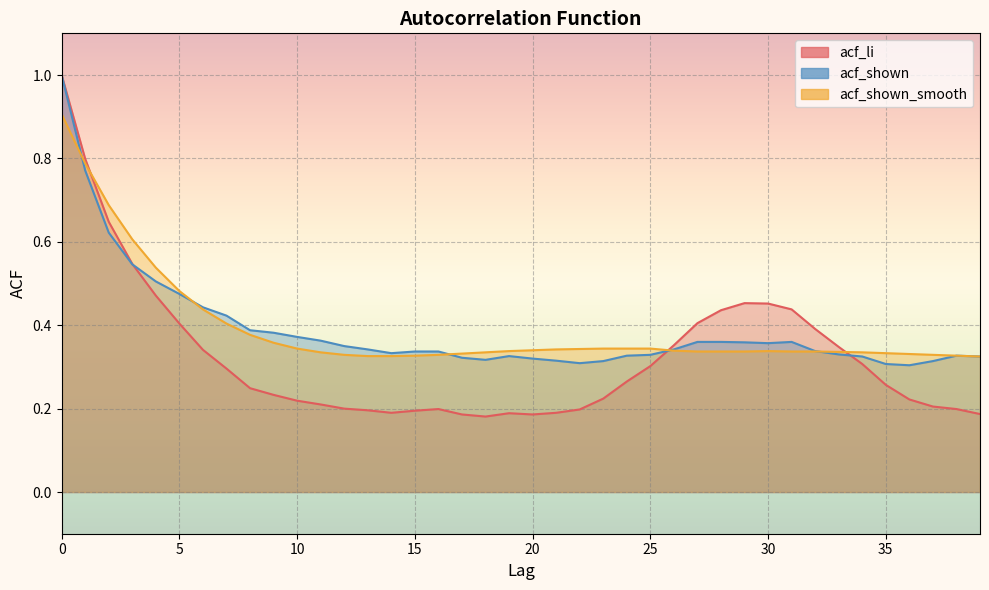

Which series has the largest total across all categories?

acf_shown_smooth